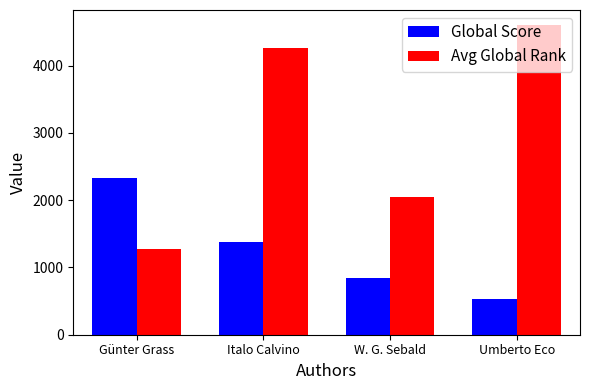

List the series in order of their peak value, highest first.

Avg Global Rank, Global Score